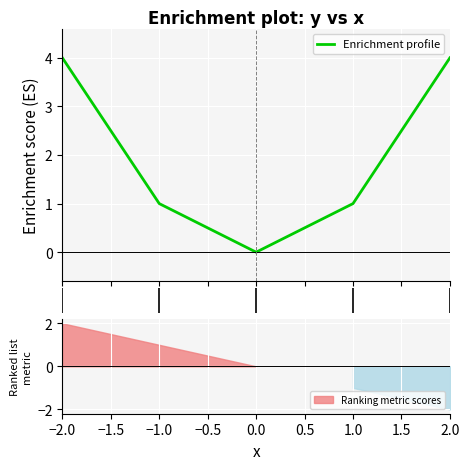

Reading right to left, transcribe all the data shown in this chart.

4	1	0	1	4